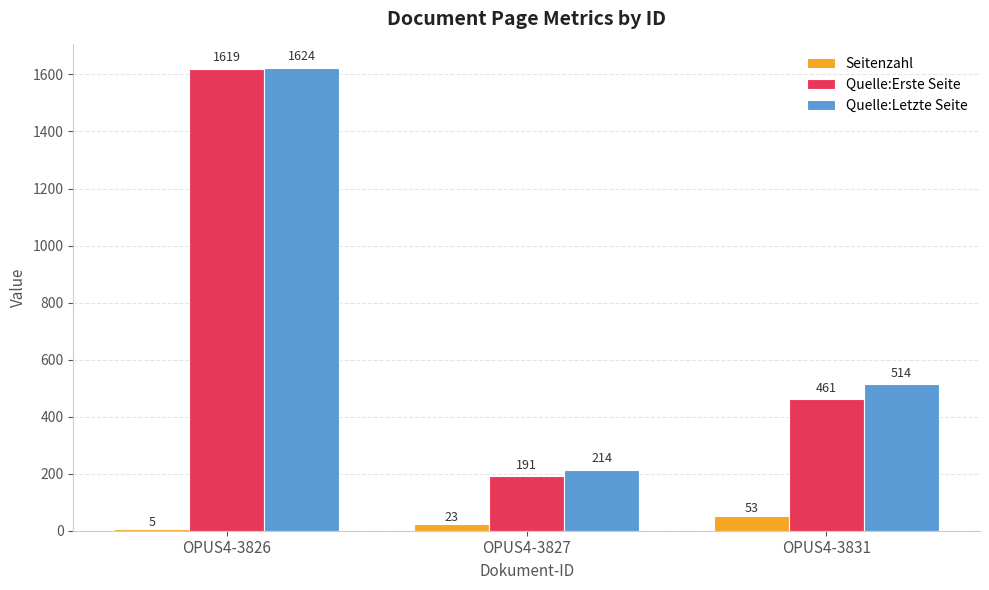

Reading left to right, list all the values displayed in this chart.

Seitenzahl: OPUS4-3826=5	OPUS4-3827=23	OPUS4-3831=53
Quelle:Erste Seite: OPUS4-3826=1619	OPUS4-3827=191	OPUS4-3831=461
Quelle:Letzte Seite: OPUS4-3826=1624	OPUS4-3827=214	OPUS4-3831=514